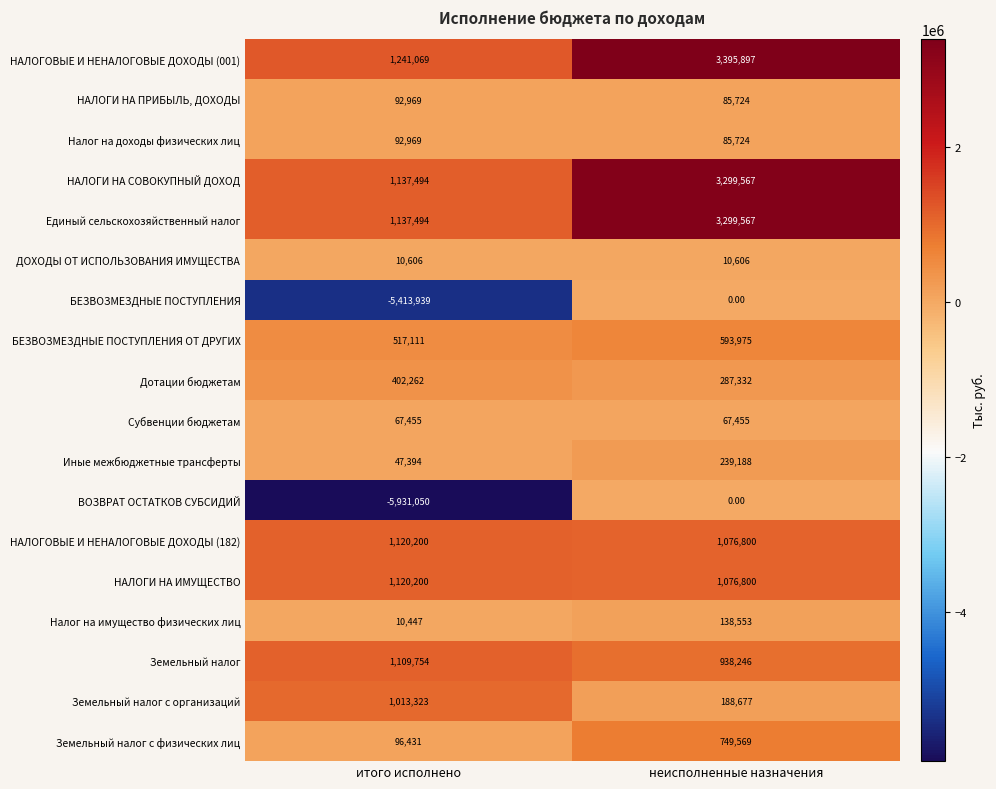

Is the value of НАЛОГИ НА ИМУЩЕСТВО at неисполненные назначения greater than the value of БЕЗВОЗМЕЗДНЫЕ ПОСТУПЛЕНИЯ ОТ ДРУГИХ at неисполненные назначения?

Yes